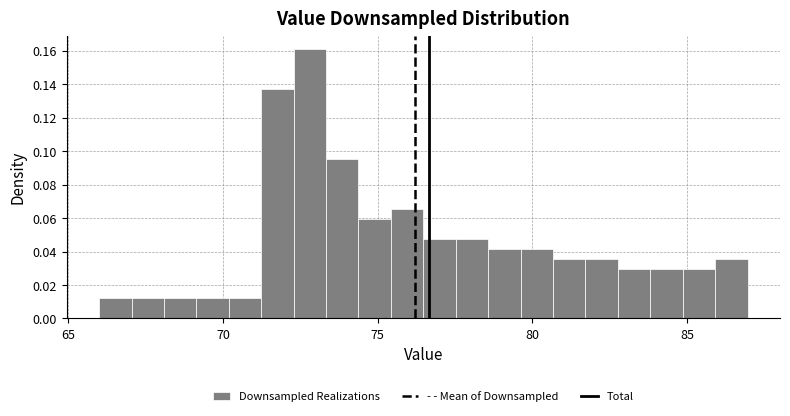

Around what value on the x-axis is the tallest bar? Give the approximate position of its centre, as read against the axis.

73.0